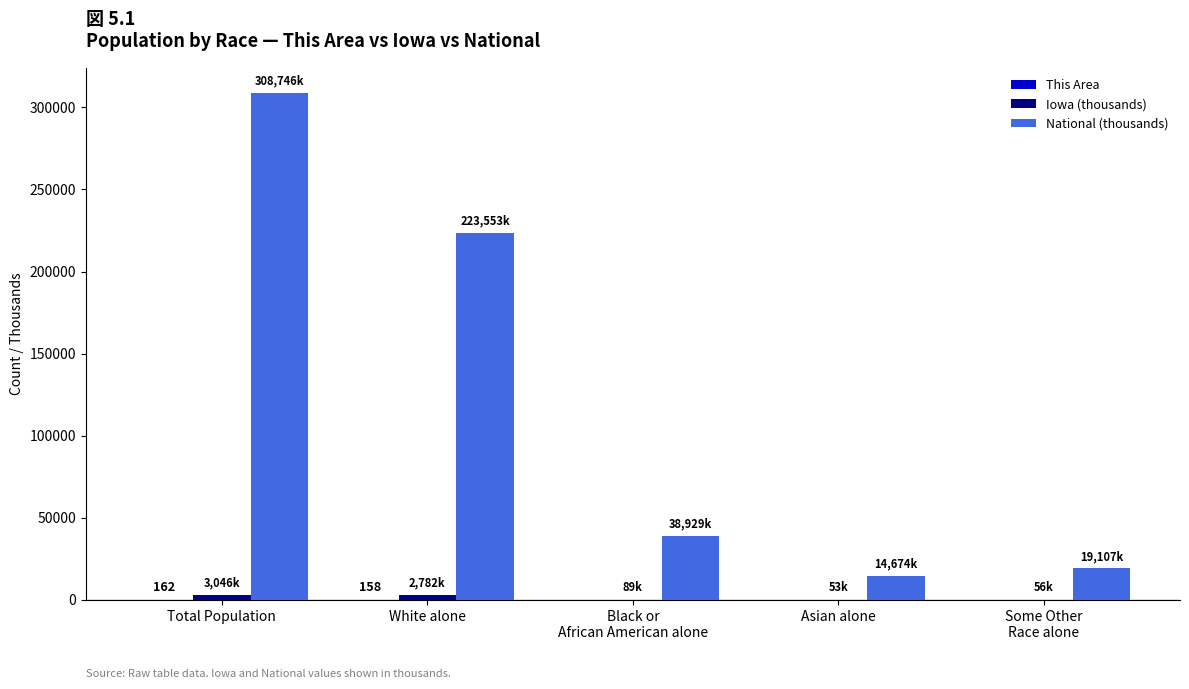

At which category is the sum across all series the highest?

Total Population